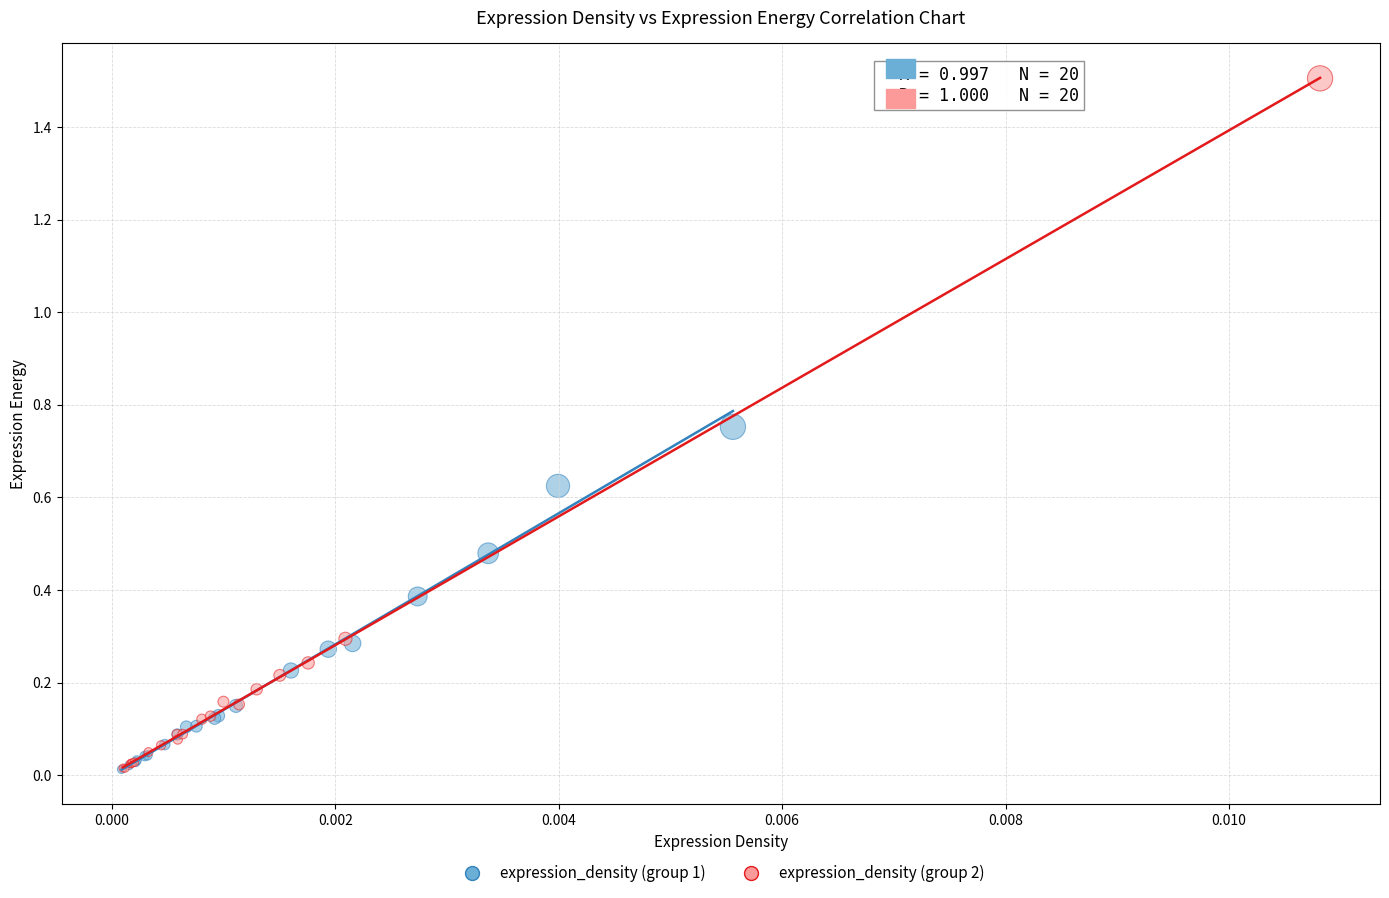

Which series has the widest spread of Y values?

expression_density (group 2)